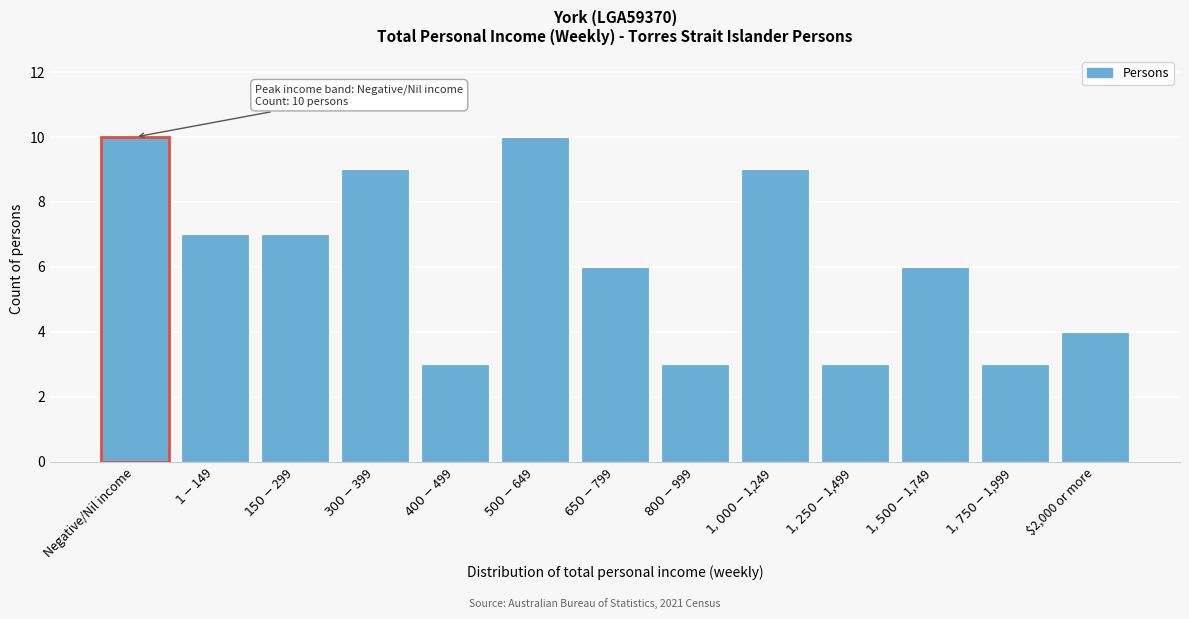

Reading left to right, transcribe all the data shown in this chart.

10	7	7	9	3	10	6	3	9	3	6	3	4